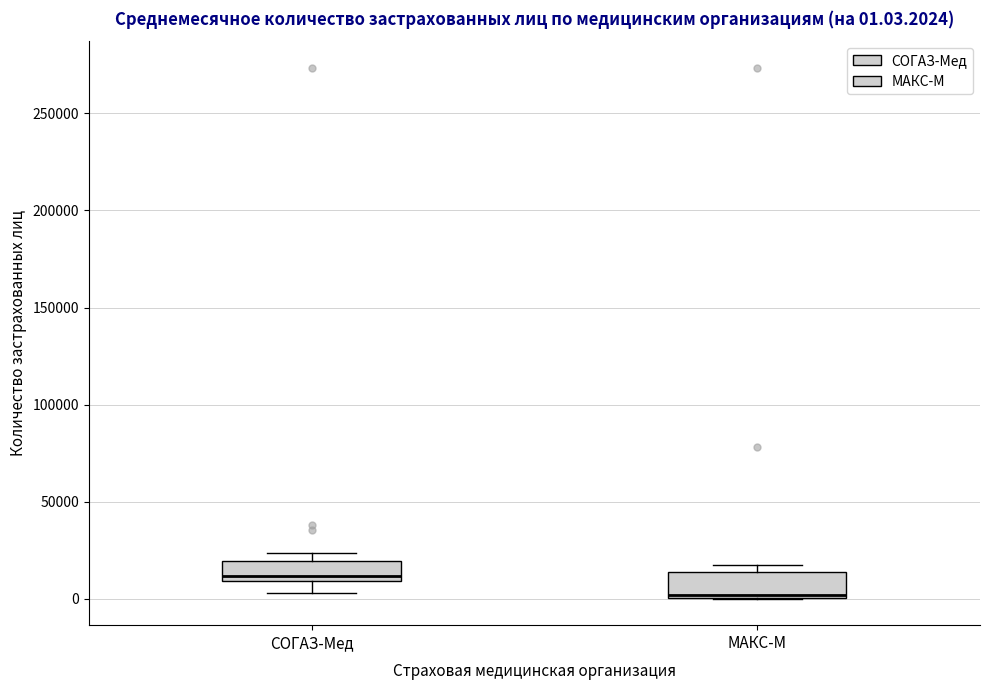

Which box's median line is the lowest?

МАКС-М